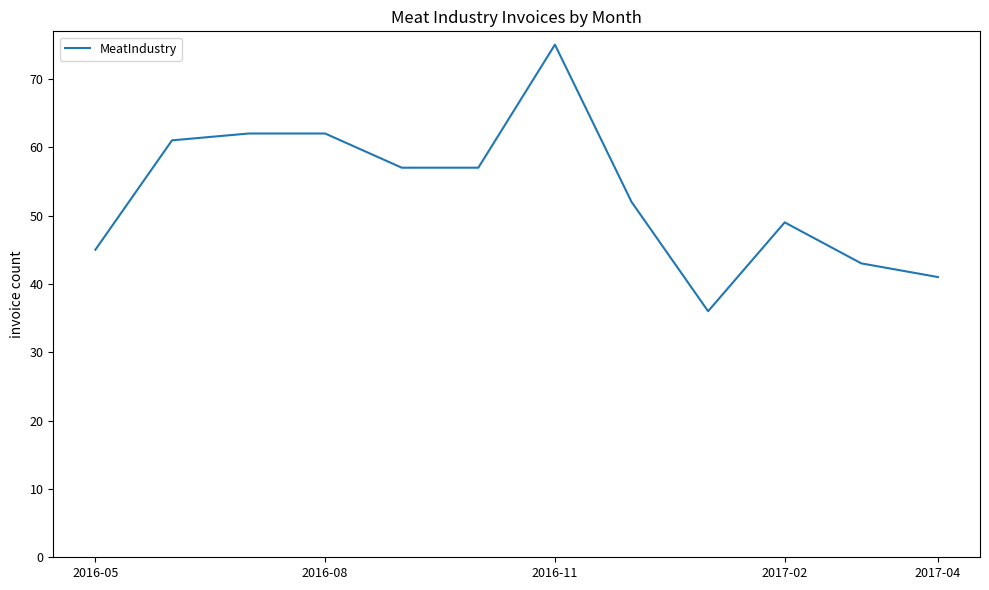

What is the difference between the maximum and minimum values?

39